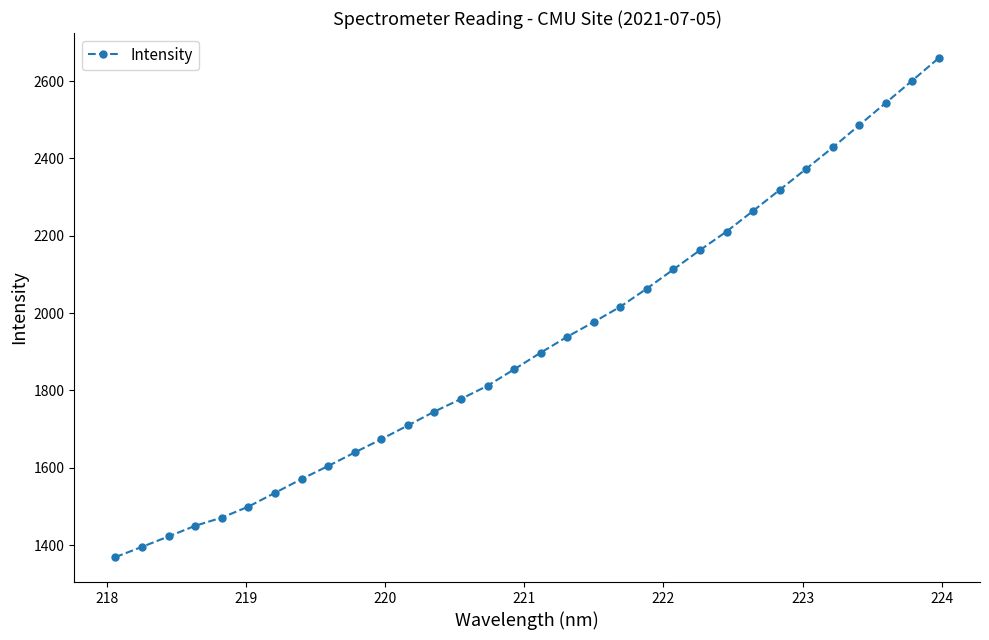

True or false: the data has more than 0 interior local peaks.

False